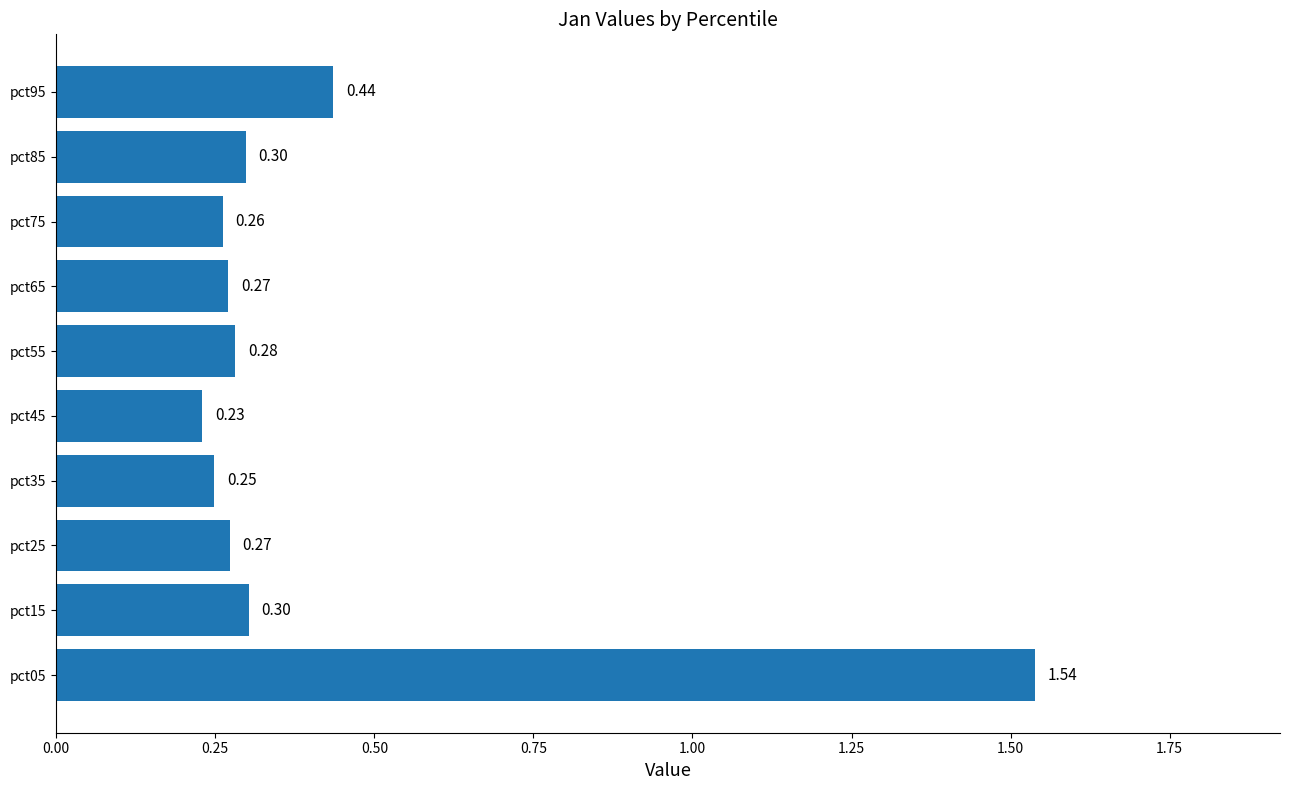

What is the difference between the maximum and minimum values?

1.3